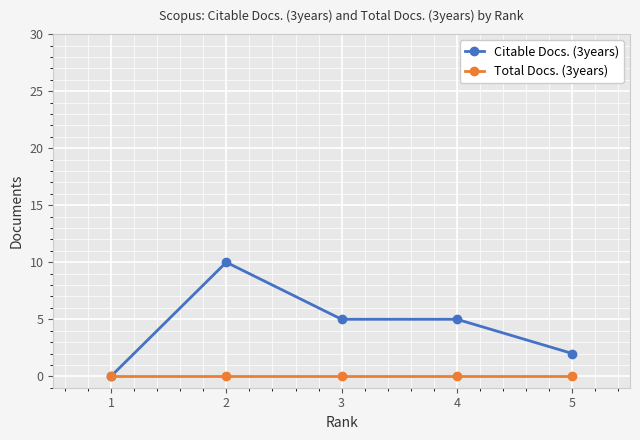

Reading left to right, list all the values displayed in this chart.

Citable Docs. (3years): 1=0	2=10	3=5	4=5	5=2
Total Docs. (3years): 1=0	2=0	3=0	4=0	5=0